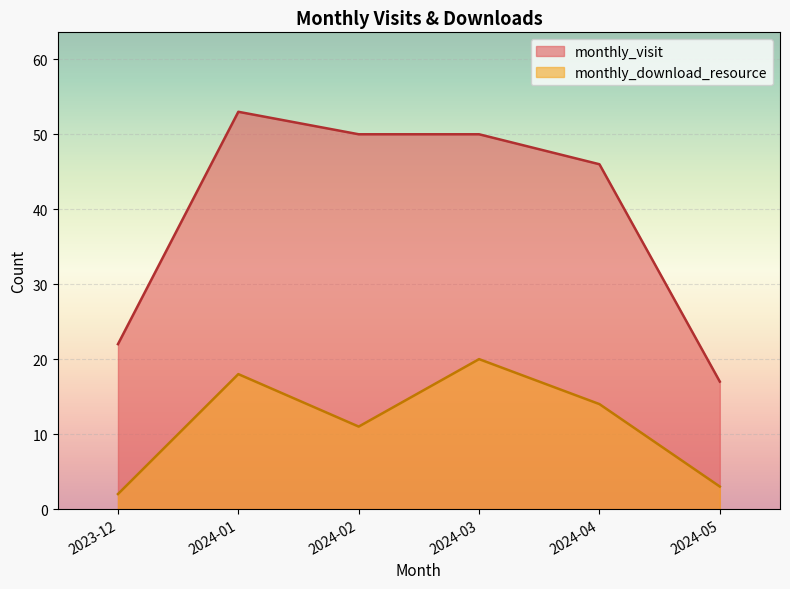

At which label does monthly_visit reach its minimum?

2024-05